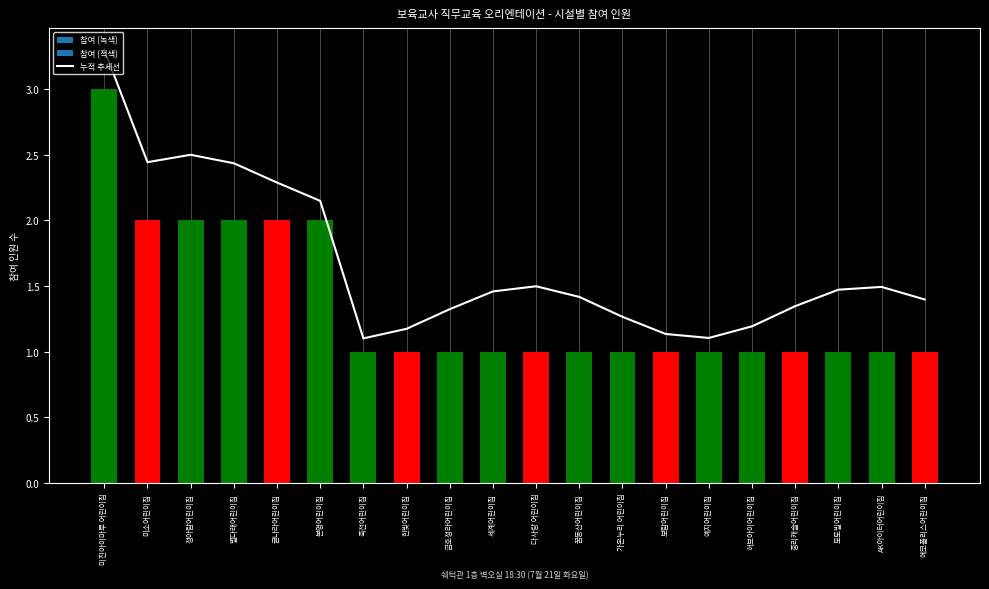

List the labels in order of value, smallest first.

죽전어린이집, 예지어린이집, 보람어린이집, 한빛어린이집, 허브아이어린이집, 가온누리 어린이집, 금호청라어린이집, 중리캐슬어린이집, 에코폴리스어린이집, 꿈동산어린이집, 세계어린이집, 토토빌어린이집, AK아이터어린이집, 다사랑 어린이집, 본영어린이집, 글나라어린이집, 별다래어린이집, 미소어린이집, 청아람어린이집, 미진아이마루 어린이집